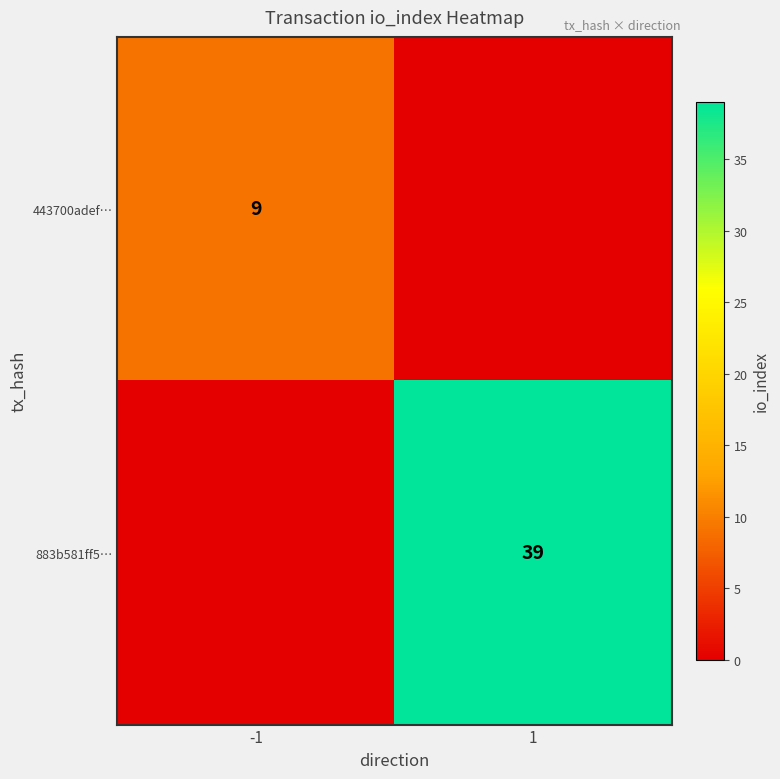

The value of 443700adef… at -1 is 9. True or false?

True